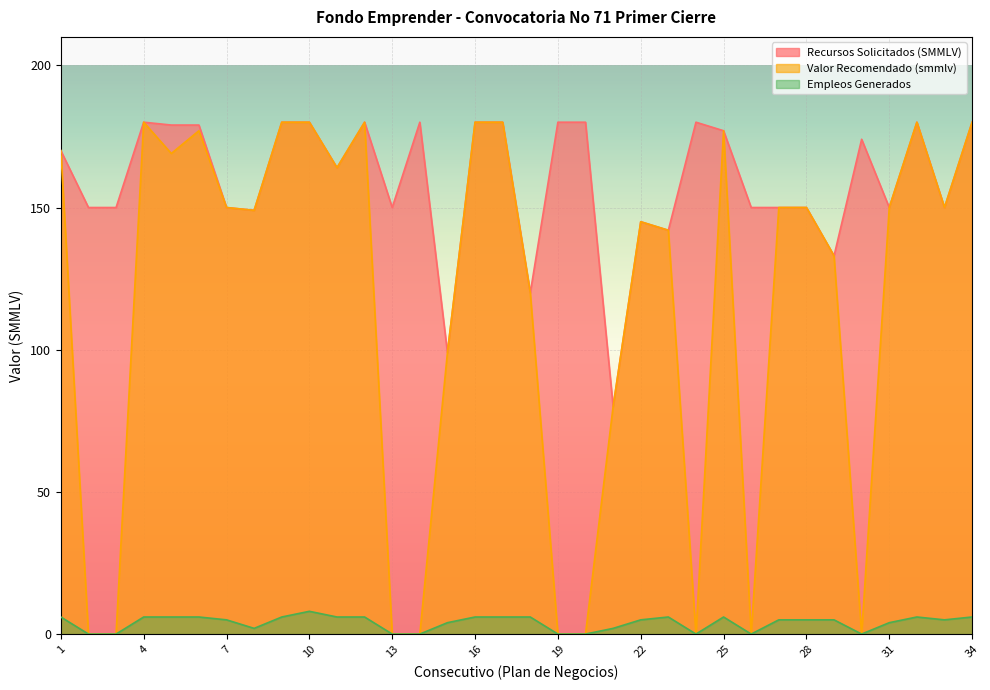

Which category has the highest value in the Empleos Generados series?

10